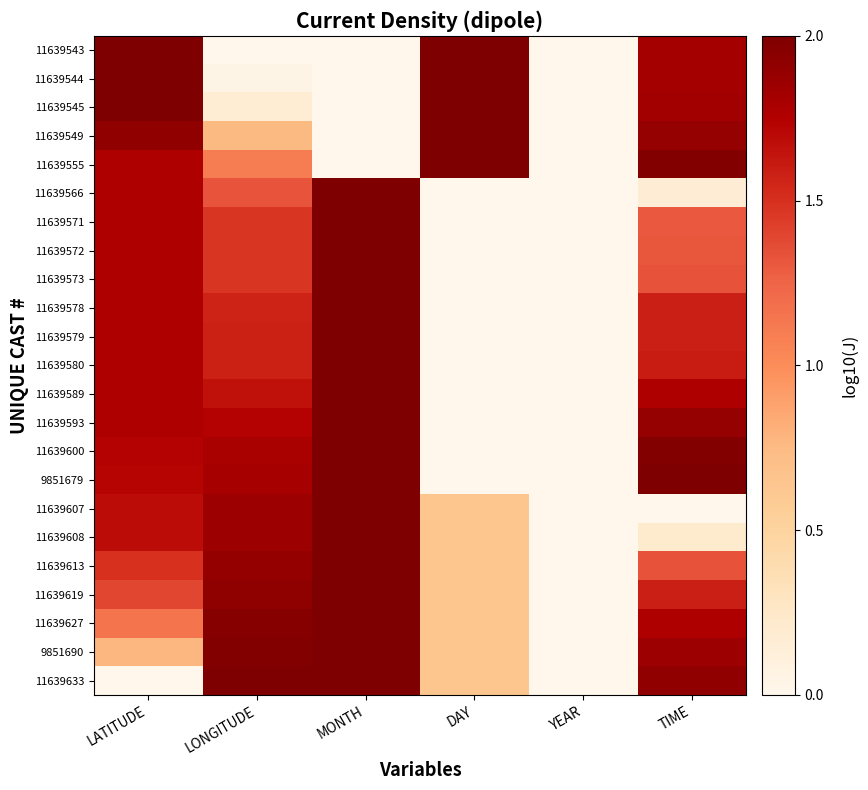

Reading right to left, extract all data points from this chart.

11639543: TIME=1.8	YEAR=0.0	DAY=2.0	MONTH=0.0	LONGITUDE=0.0	LATITUDE=2.0
11639544: TIME=1.8	YEAR=0.0	DAY=2.0	MONTH=0.0	LONGITUDE=0.0	LATITUDE=2.0
11639545: TIME=1.8	YEAR=0.0	DAY=2.0	MONTH=0.0	LONGITUDE=0.2	LATITUDE=2.0
11639549: TIME=1.9	YEAR=0.0	DAY=2.0	MONTH=0.0	LONGITUDE=0.8	LATITUDE=1.9
11639555: TIME=2.0	YEAR=0.0	DAY=2.0	MONTH=0.0	LONGITUDE=1.1	LATITUDE=1.8
11639566: TIME=0.2	YEAR=0.0	DAY=0.0	MONTH=2.0	LONGITUDE=1.3	LATITUDE=1.8
11639571: TIME=1.3	YEAR=0.0	DAY=0.0	MONTH=2.0	LONGITUDE=1.5	LATITUDE=1.8
11639572: TIME=1.3	YEAR=0.0	DAY=0.0	MONTH=2.0	LONGITUDE=1.5	LATITUDE=1.8
11639573: TIME=1.3	YEAR=0.0	DAY=0.0	MONTH=2.0	LONGITUDE=1.5	LATITUDE=1.8
11639578: TIME=1.6	YEAR=0.0	DAY=0.0	MONTH=2.0	LONGITUDE=1.6	LATITUDE=1.8
11639579: TIME=1.6	YEAR=0.0	DAY=0.0	MONTH=2.0	LONGITUDE=1.6	LATITUDE=1.8
11639580: TIME=1.6	YEAR=0.0	DAY=0.0	MONTH=2.0	LONGITUDE=1.6	LATITUDE=1.8
11639589: TIME=1.8	YEAR=0.0	DAY=0.0	MONTH=2.0	LONGITUDE=1.7	LATITUDE=1.8
11639593: TIME=1.9	YEAR=0.0	DAY=0.0	MONTH=2.0	LONGITUDE=1.7	LATITUDE=1.8
11639600: TIME=2.0	YEAR=0.0	DAY=0.0	MONTH=2.0	LONGITUDE=1.8	LATITUDE=1.7
9851679: TIME=2.0	YEAR=0.0	DAY=0.0	MONTH=2.0	LONGITUDE=1.8	LATITUDE=1.7
11639607: TIME=0.0	YEAR=0.0	DAY=0.6	MONTH=2.0	LONGITUDE=1.8	LATITUDE=1.7
11639608: TIME=0.2	YEAR=0.0	DAY=0.6	MONTH=2.0	LONGITUDE=1.8	LATITUDE=1.7
11639613: TIME=1.3	YEAR=0.0	DAY=0.6	MONTH=2.0	LONGITUDE=1.9	LATITUDE=1.5
11639619: TIME=1.6	YEAR=0.0	DAY=0.6	MONTH=2.0	LONGITUDE=1.9	LATITUDE=1.4
11639627: TIME=1.8	YEAR=0.0	DAY=0.6	MONTH=2.0	LONGITUDE=2.0	LATITUDE=1.1
9851690: TIME=1.9	YEAR=0.0	DAY=0.6	MONTH=2.0	LONGITUDE=2.0	LATITUDE=0.8
11639633: TIME=1.9	YEAR=0.0	DAY=0.6	MONTH=2.0	LONGITUDE=2.0	LATITUDE=0.0